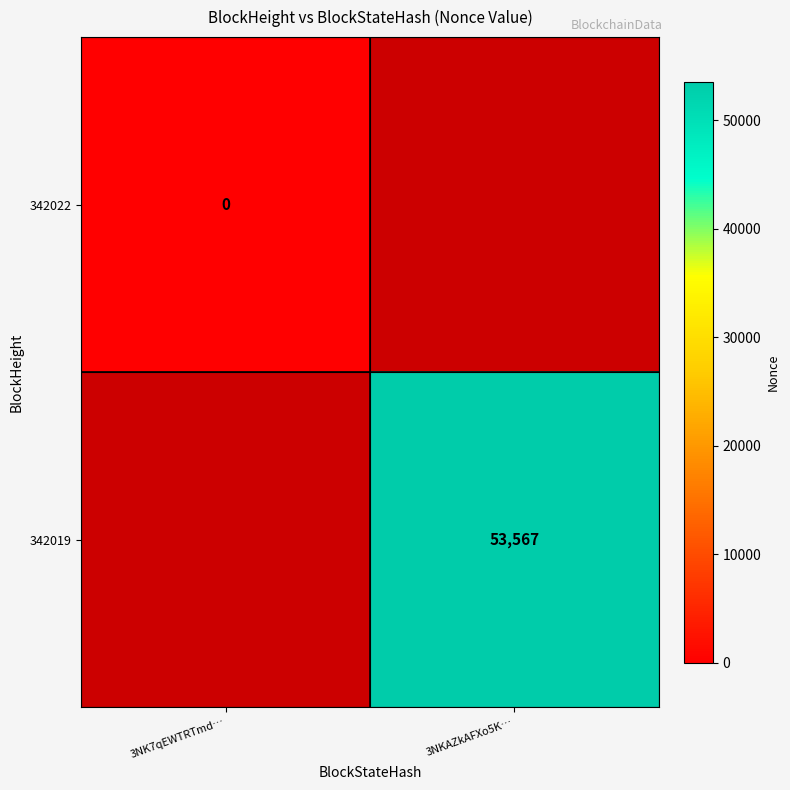

The 342019 series shows 77777 at 3NKAZkAFXo5K…. True or false?

False